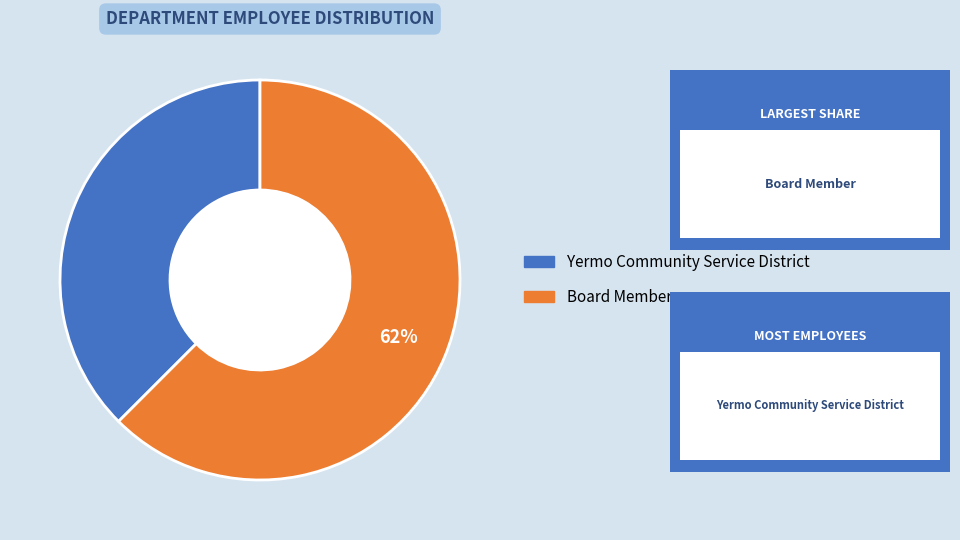

Which has a higher value, Board Member or Yermo Community Service District?

Board Member